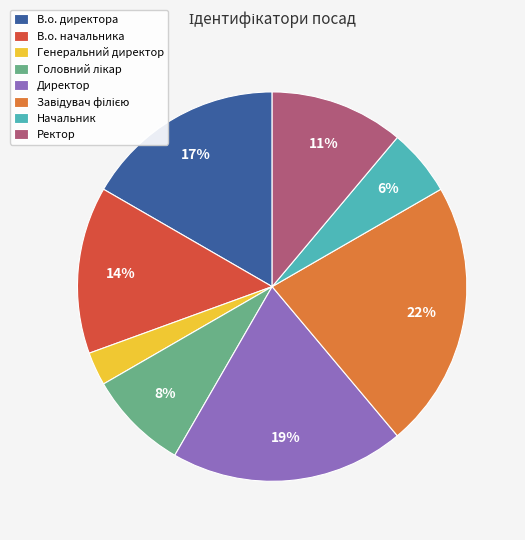

What percentage is the Директор slice, to the nearest percent?

19%